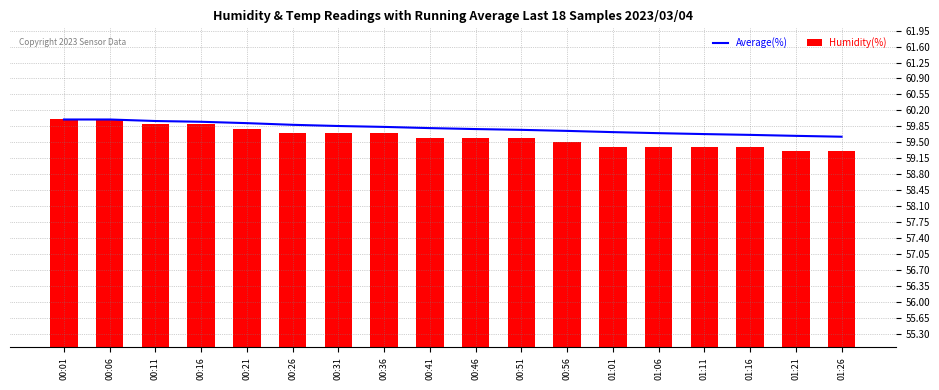

How many groups of bars are there?

18